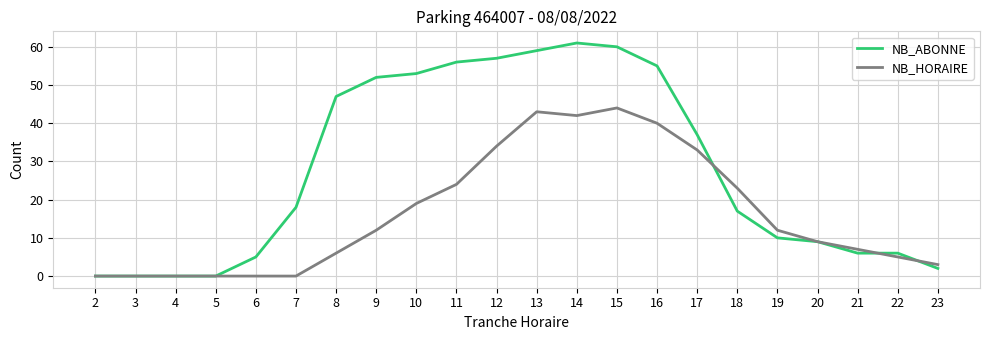

List the series in order of their peak value, lowest first.

NB_HORAIRE, NB_ABONNE